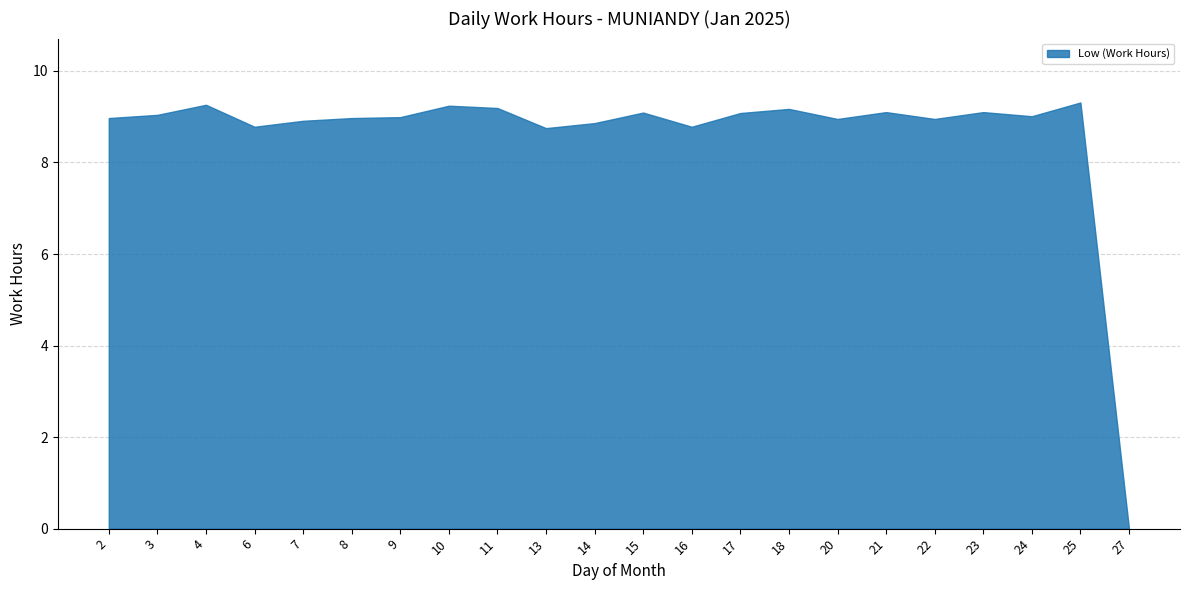

What is the change in value from 13 to 15?

+0.3